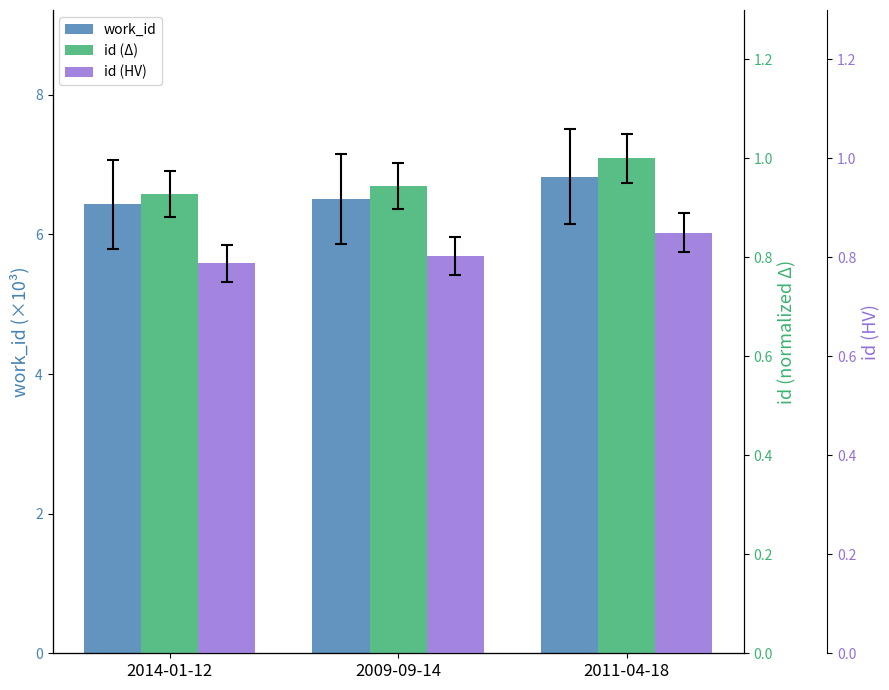

Which has a higher value, 2014-01-12 or 2009-09-14?

2009-09-14